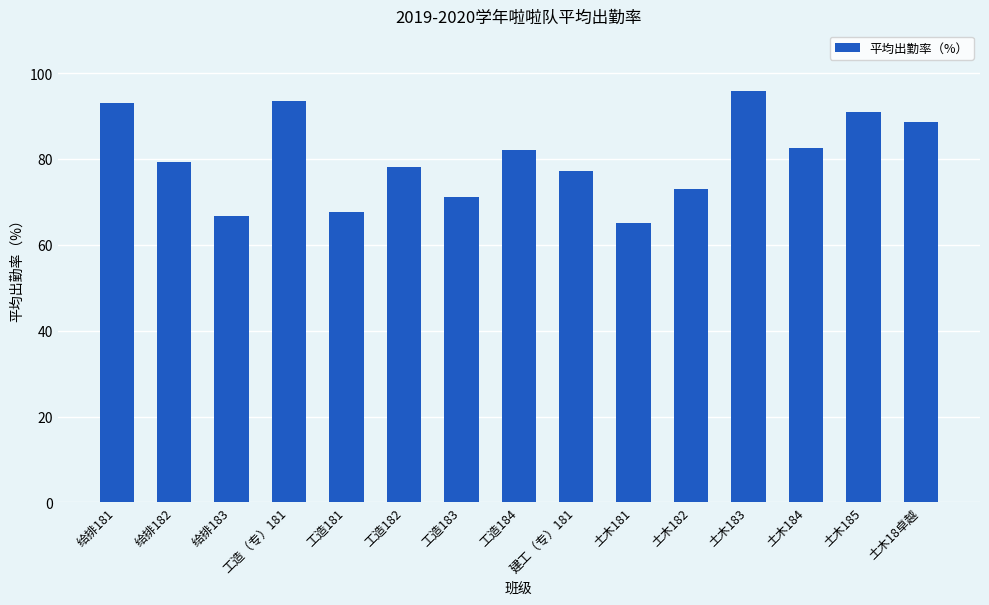

What is the change in value from 给排181 to 土木182?

-20.0